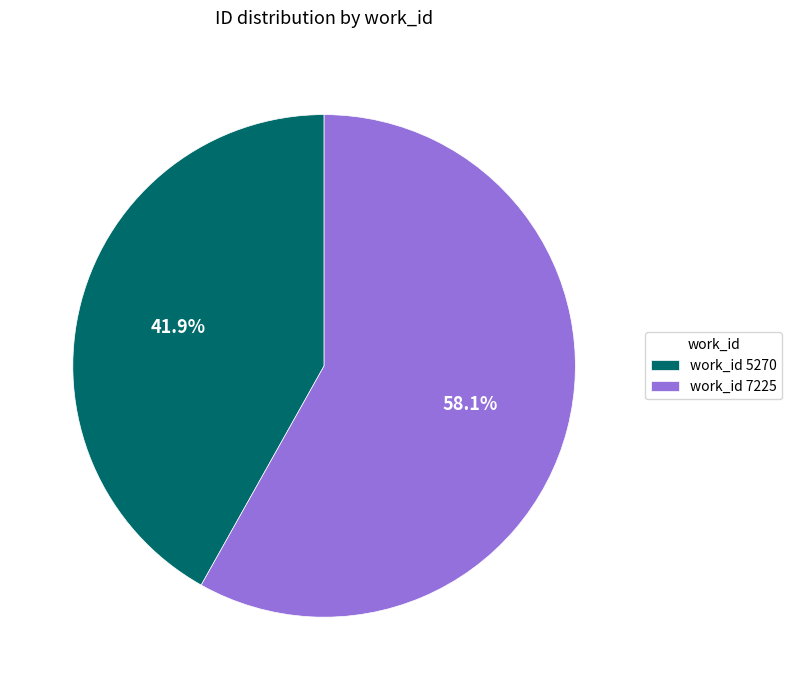

Which category accounts for the majority?

work_id 7225